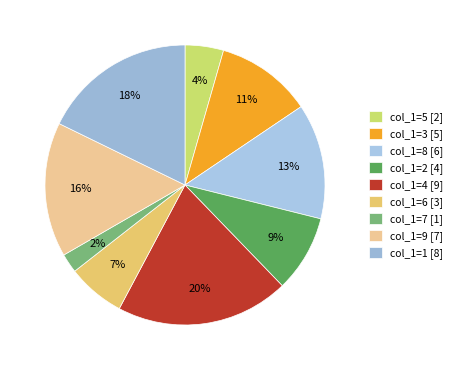

Does any single category account for the majority?

No